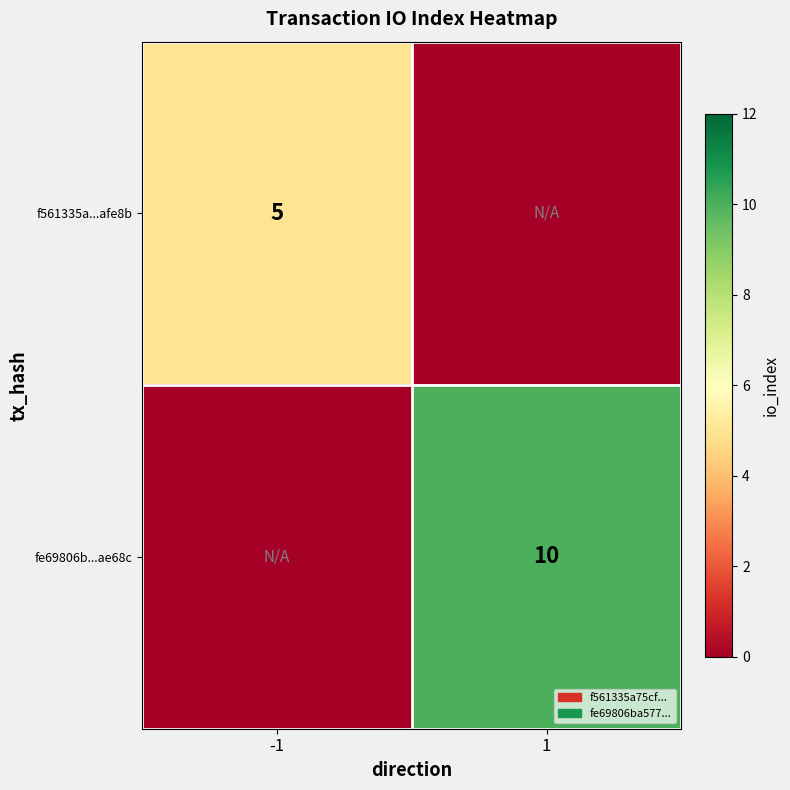

Is it true that f561335a...afe8b equals 8 at -1?

False